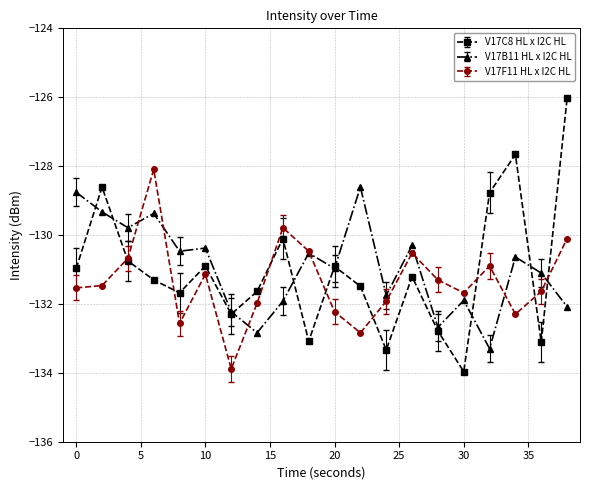

Rank the series by their average value, from lowest to highest.

V17F11 HL x I2C HL, V17C8 HL x I2C HL, V17B11 HL x I2C HL